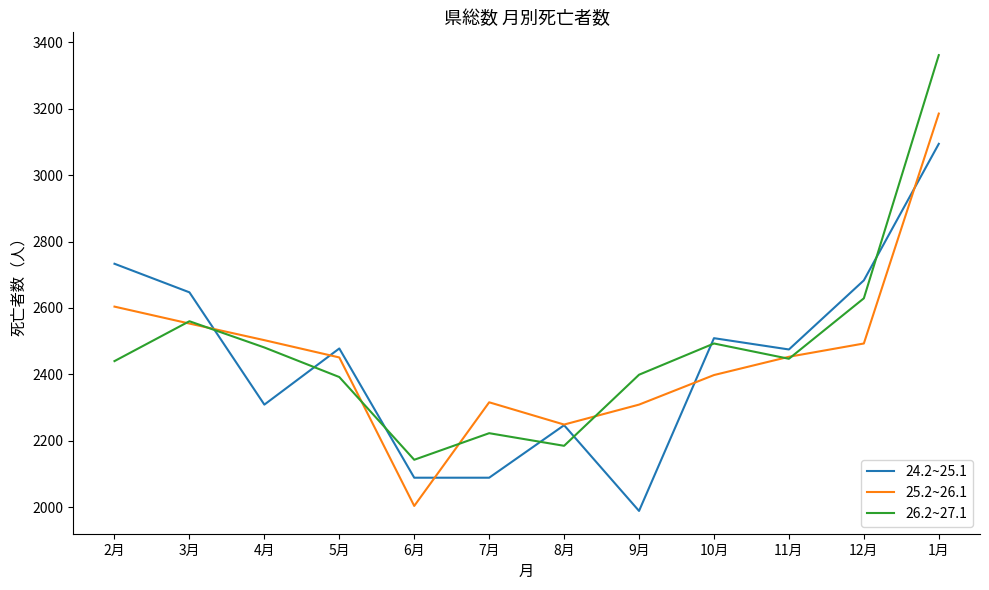

Which series has the widest spread of values?

26.2~27.1